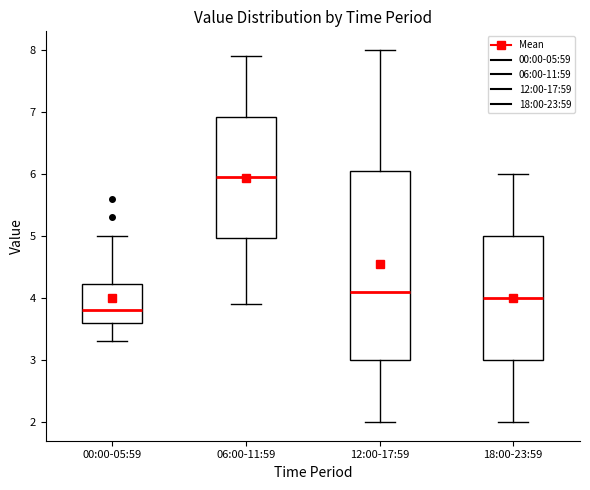

Where is the lower edge of the box for 00:00-05:59 on the y-axis? The values are not printed on the chart, so give them approximately, as read against the axis.

3.6